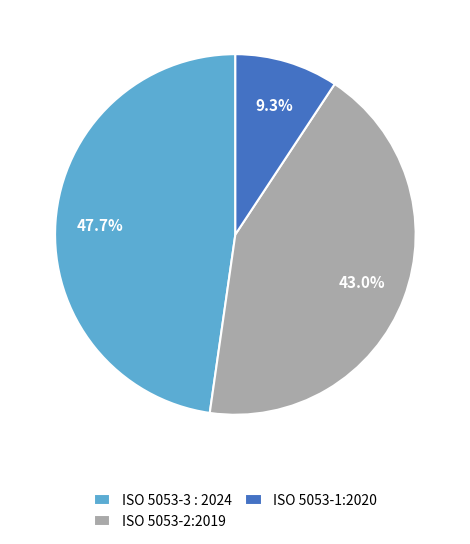

How much of the chart is everything except ISO 5053-2:2019?

57.0%